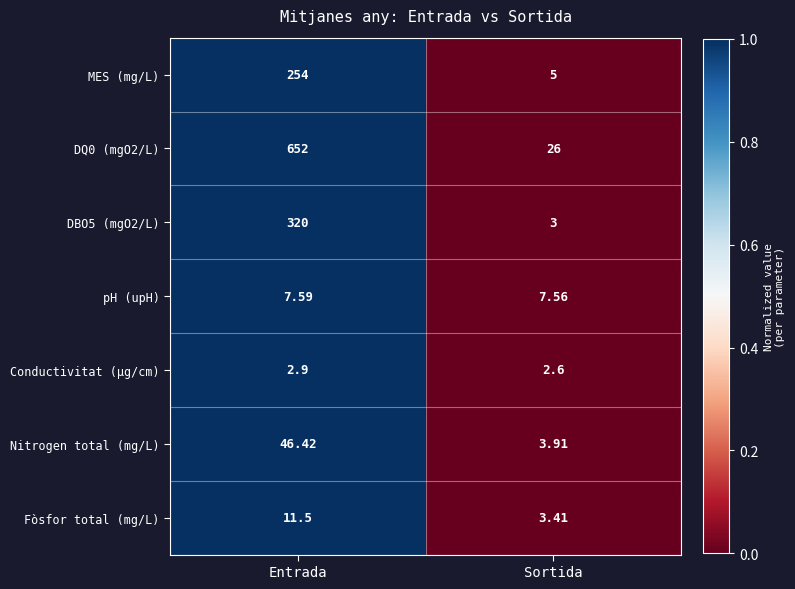

At which label does Fòsfor total (mg/L) reach its peak?

Entrada